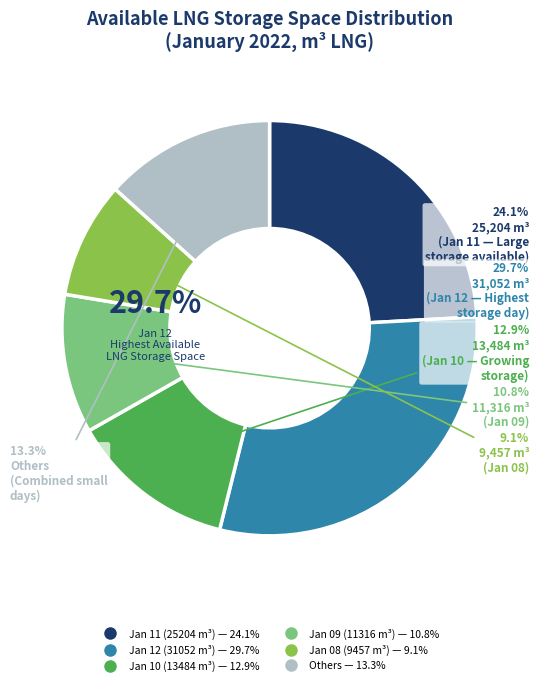

Is 2022-01-11 the majority of the pie?

No